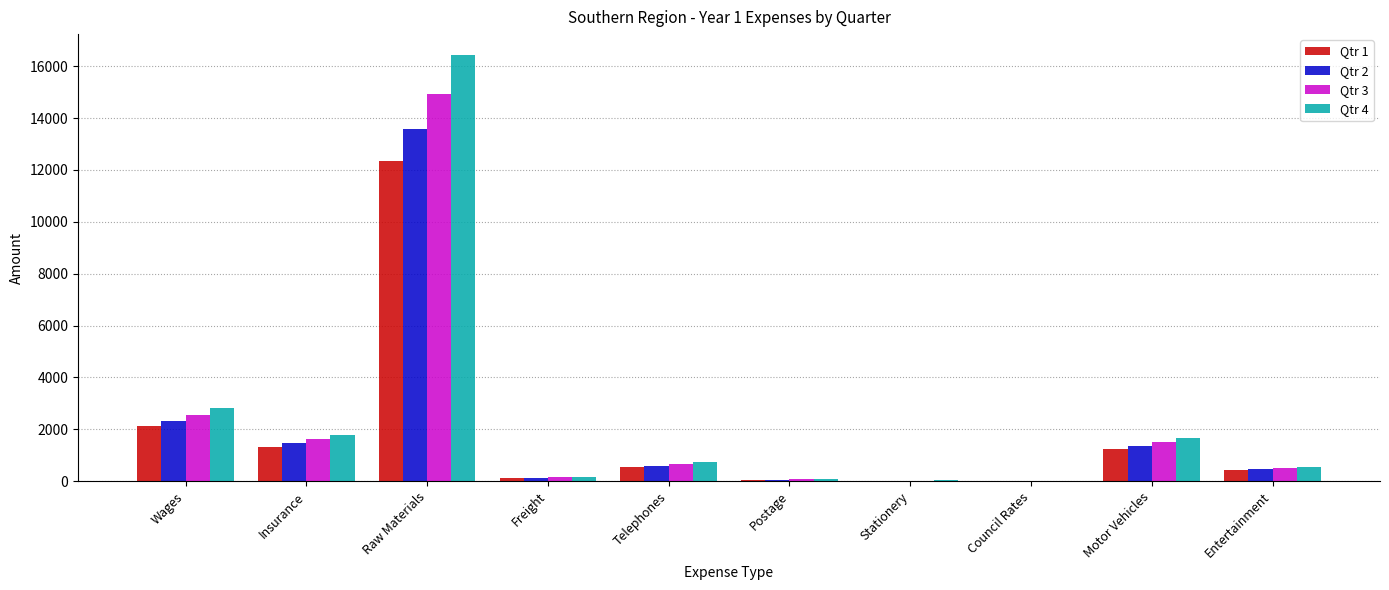

What is the sum of the Qtr 4 values at Wages and Council Rates?

2811.1